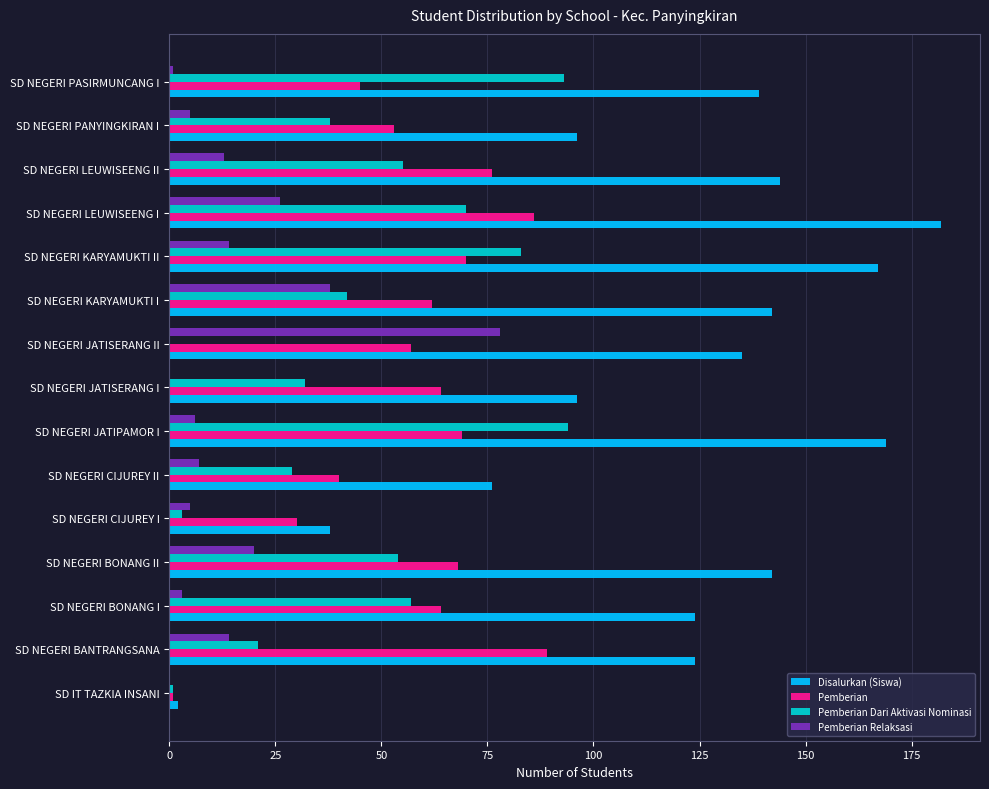

What are all the series names shown in the legend?

Disalurkan (Siswa), Pemberian, Pemberian Dari Aktivasi Nominasi, Pemberian Relaksasi